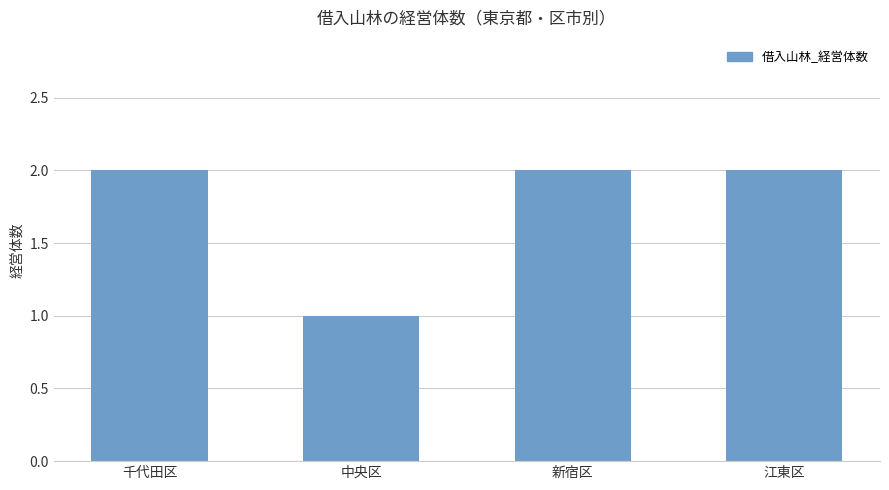

True or false: the data shows 2 at 江東区.

True